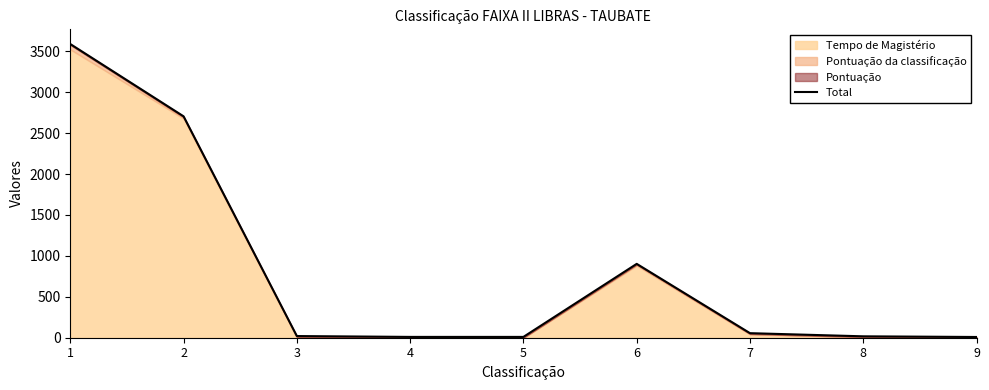

What is the average value?

813.2